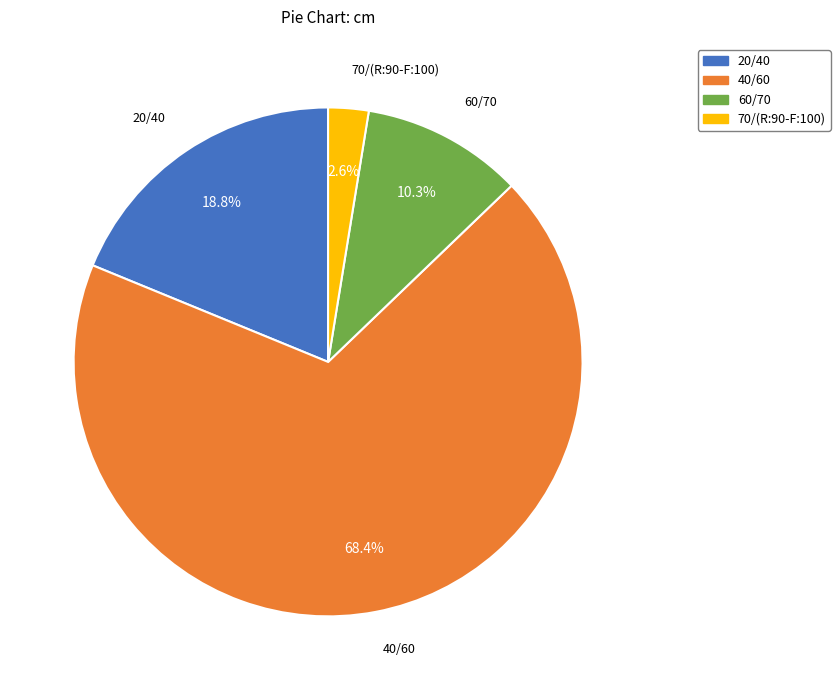

Which slice is the largest?

40/60